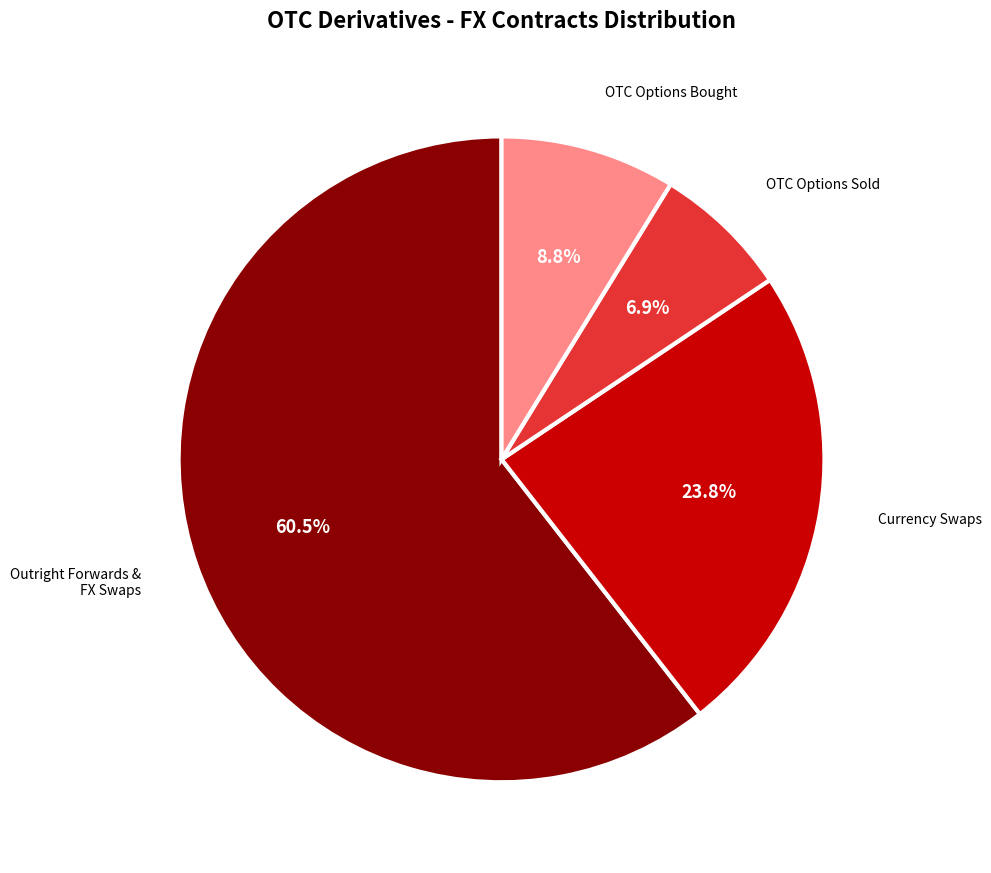

Is there any slice that represents more than half of the pie?

Yes